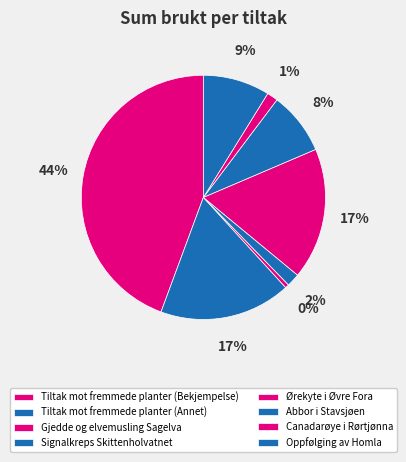

Count the number of slices in the pie.

8